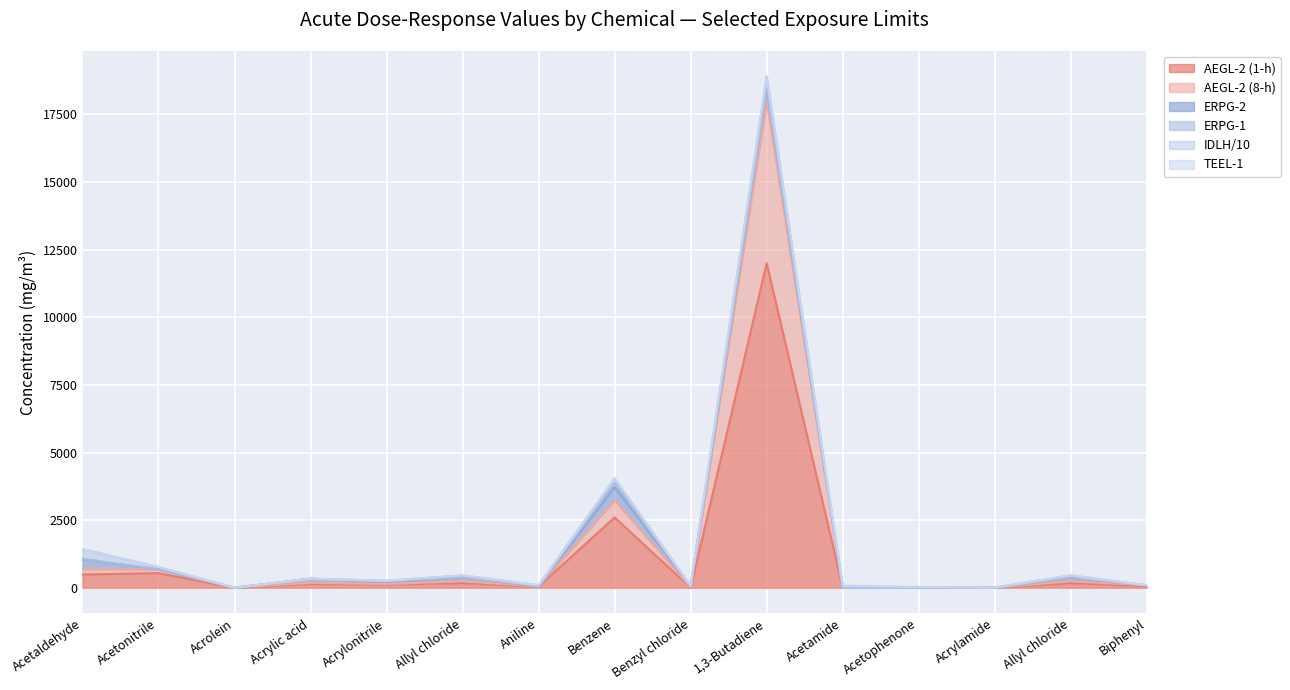

Reading left to right, extract all data points from this chart.

AEGL-2 (1-h): 490.0	540.0	0.2	140.0	120.0	170.0	46.0	2600.0	0.0	12000.0	0.0	0.0	0.0	170.0	61.0
AEGL-2 (8-h): 200.0	140.0	0.2	41.0	19.0	69.0	5.7	640.0	0.0	6000.0	0.0	0.0	0.0	69.0	28.0
ERPG-2: 360.0	0.0	0.3	150.0	77.0	130.0	0.0	480.0	52.0	440.0	0.0	0.0	0.0	130.0	0.0
ERPG-1: 18.0	0.0	0.1	2.9	22.0	9.4	0.0	160.0	5.2	22.0	0.0	0.0	0.0	9.4	0.0
IDLH/10: 360.0	84.0	0.5	0.0	19.0	78.0	38.0	160.0	5.2	440.0	0.0	0.0	6.0	78.0	0.0
TEEL-1: 0.0	0.0	0.0	0.0	0.0	0.0	0.0	0.0	0.0	0.0	75.0	30.0	0.0	0.0	0.0